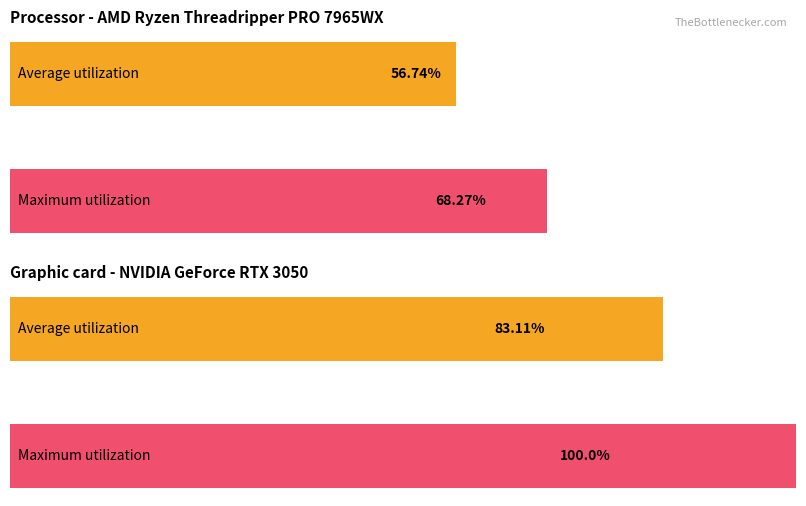

What are all the series names shown in the legend?

Average utilization, Maximum utilization